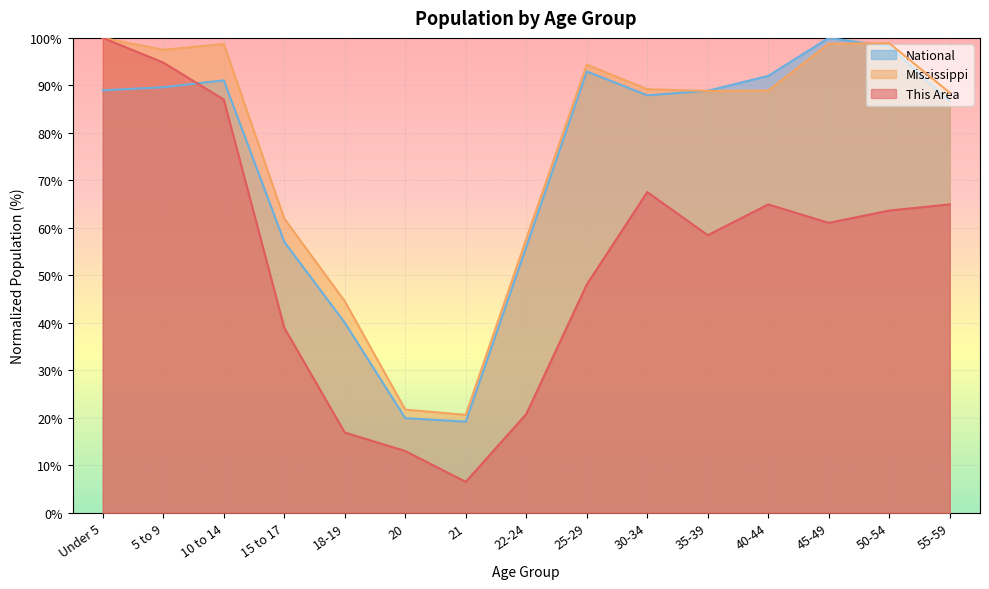

What position from the left is 5 to 9?

2